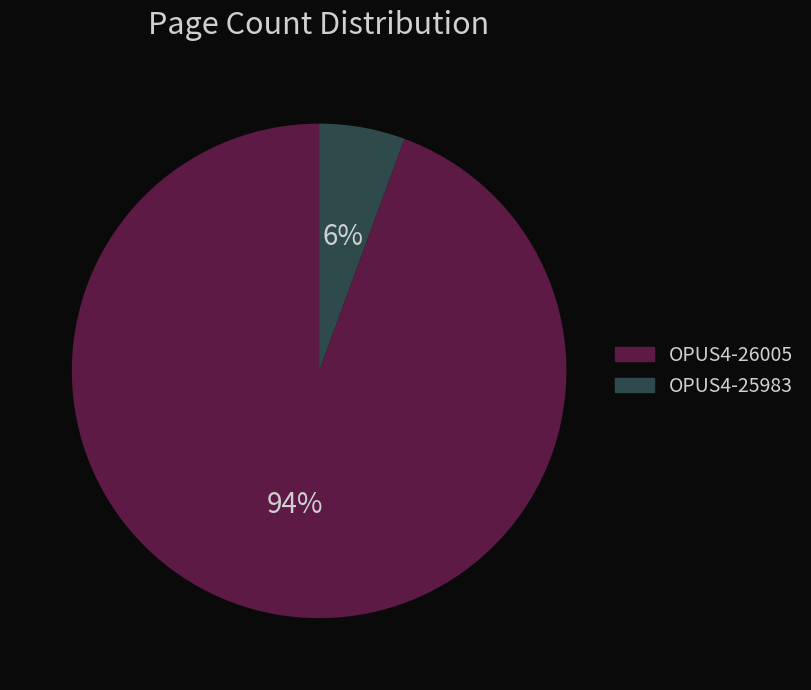

What is the smallest slice in the pie chart?

OPUS4-25983